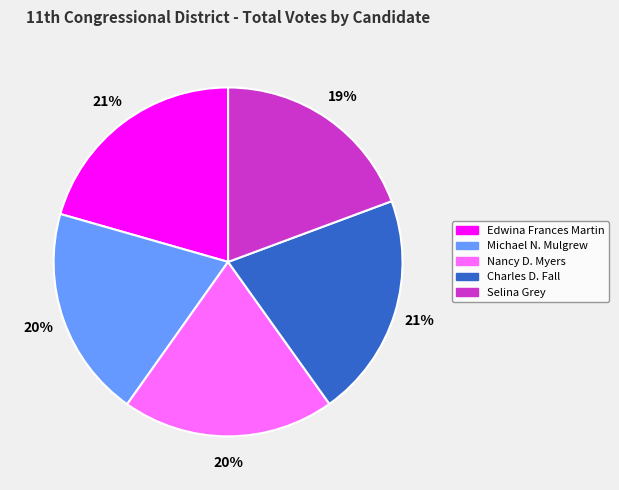

Between Charles D. Fall and Michael N. Mulgrew, which is larger?

Charles D. Fall